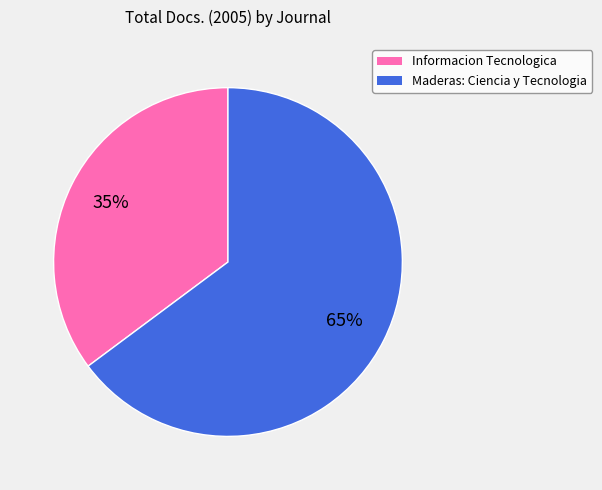

True or false: Maderas: Ciencia y Tecnologia accounts for 65% of the total.

True